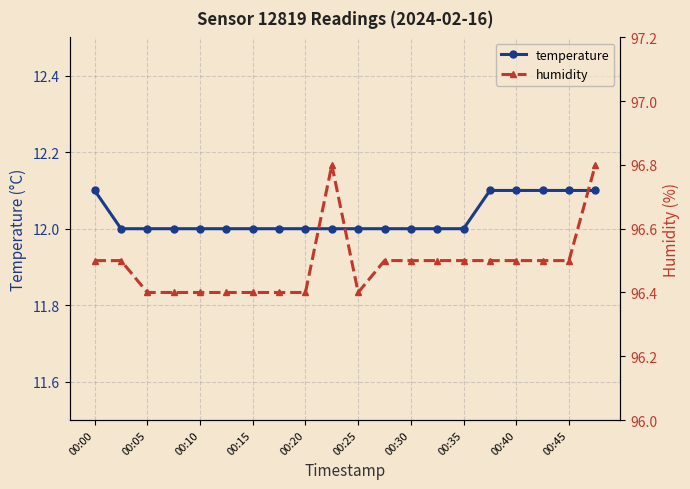

Reading left to right, what are all the values shown in this chart?

temperature: 12.1	12.0	12.0	12.0	12.0	12.0	12.0	12.0	12.0	12.0	12.0	12.0	12.0	12.0	12.0	12.1	12.1	12.1	12.1	12.1
humidity: 96.5	96.5	96.4	96.4	96.4	96.4	96.4	96.4	96.4	96.8	96.4	96.5	96.5	96.5	96.5	96.5	96.5	96.5	96.5	96.8